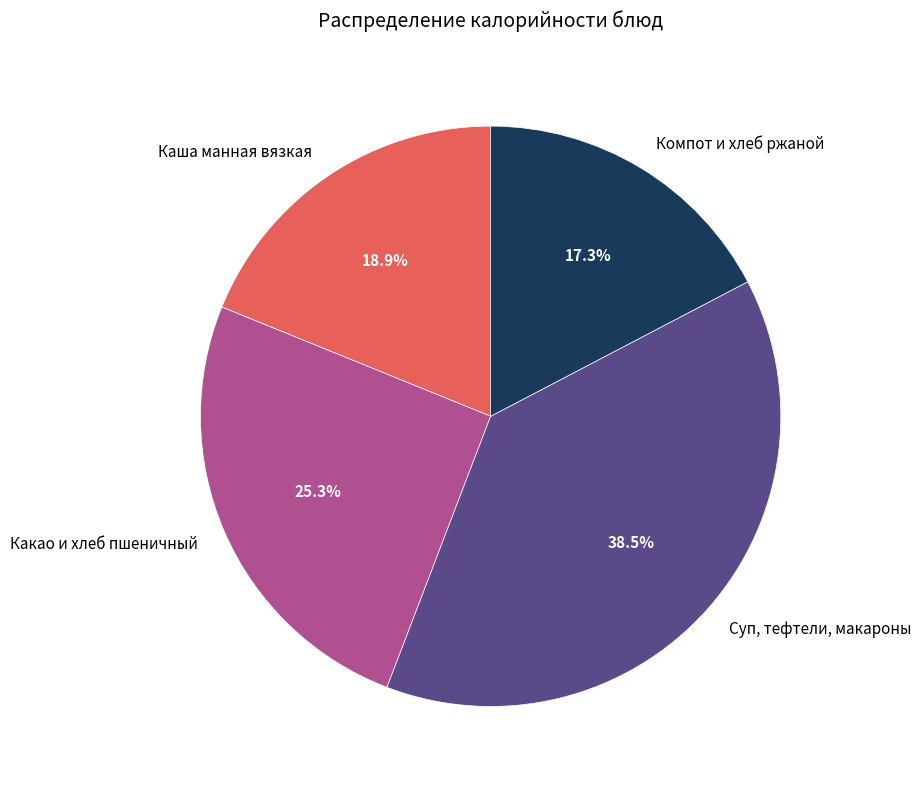

What percentage is NOT represented by Какао и хлеб пшеничный?

74.7%